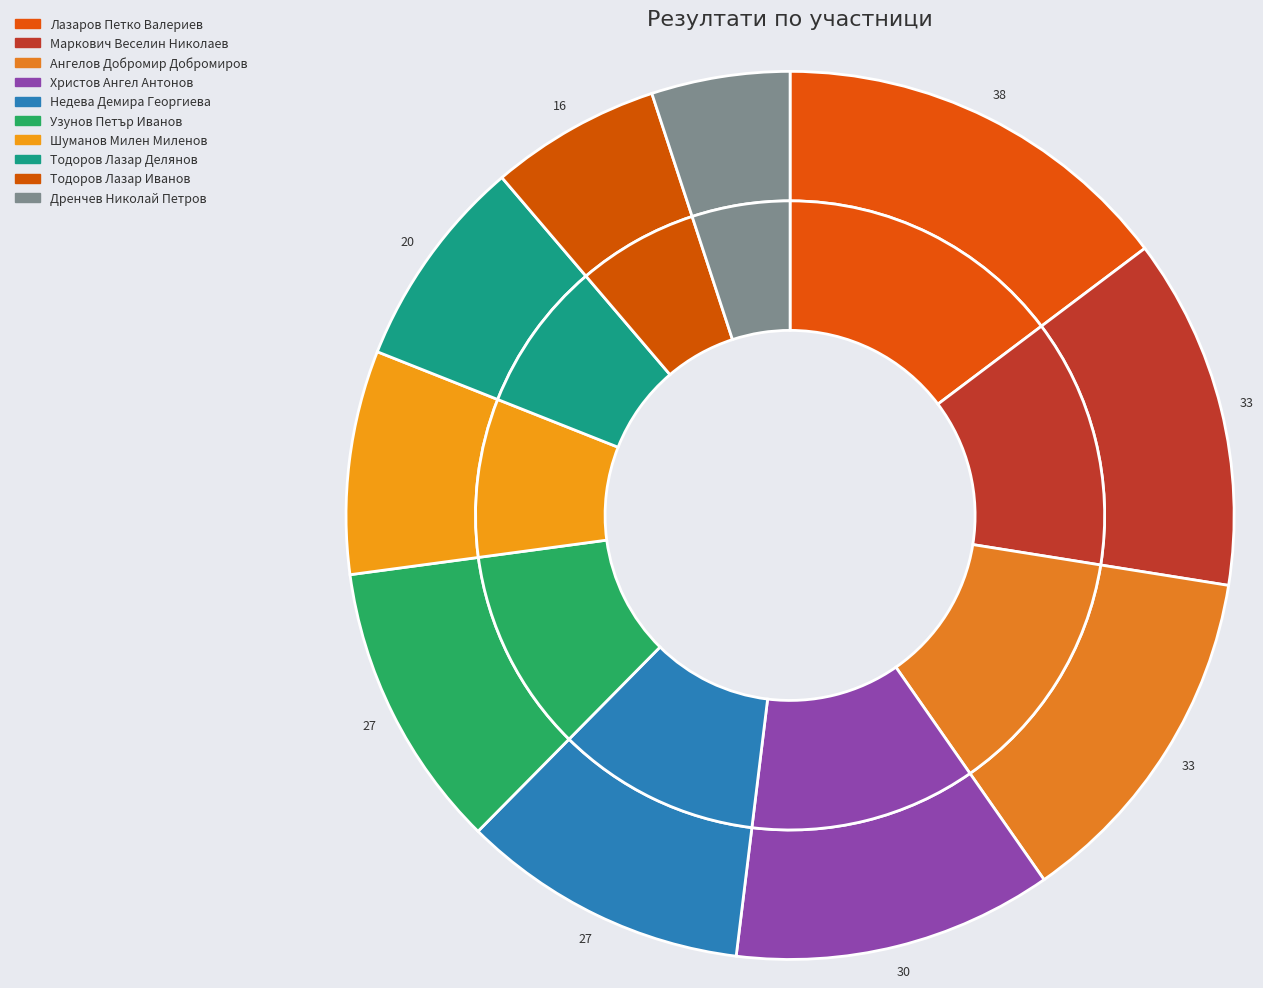

Is the sum of Маркович Веселин Николаев and Тодоров Лазар Делянов greater than half?

No